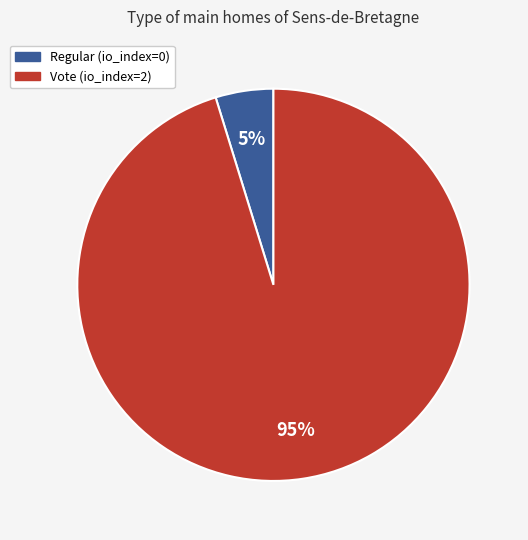

Between Regular (io_index=0) and Vote (io_index=2), which is larger?

Vote (io_index=2)